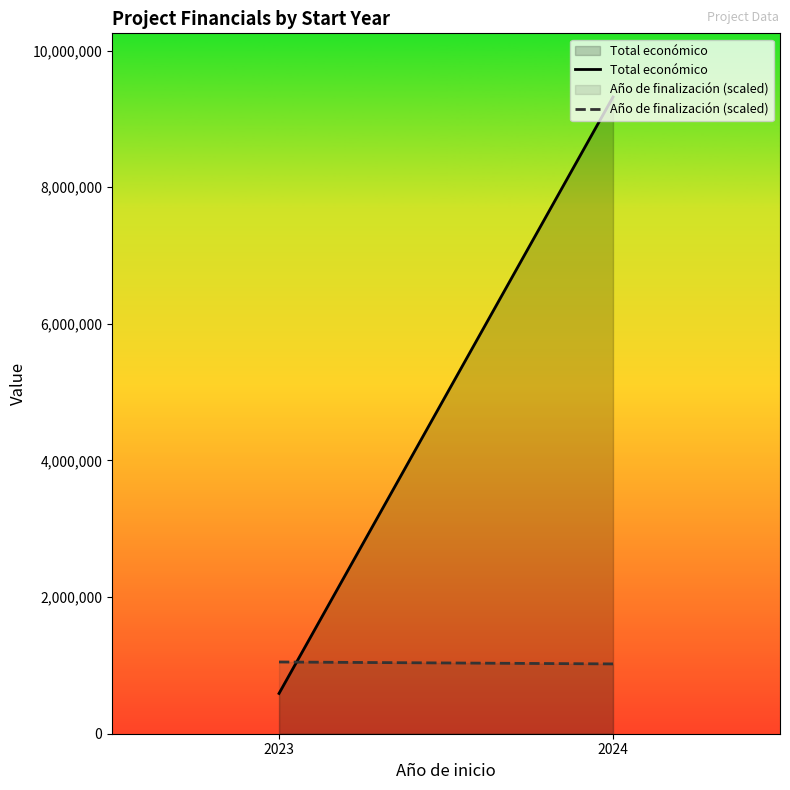

The value of Año de finalización (scaled) at 2023 is 1050000. True or false?

True